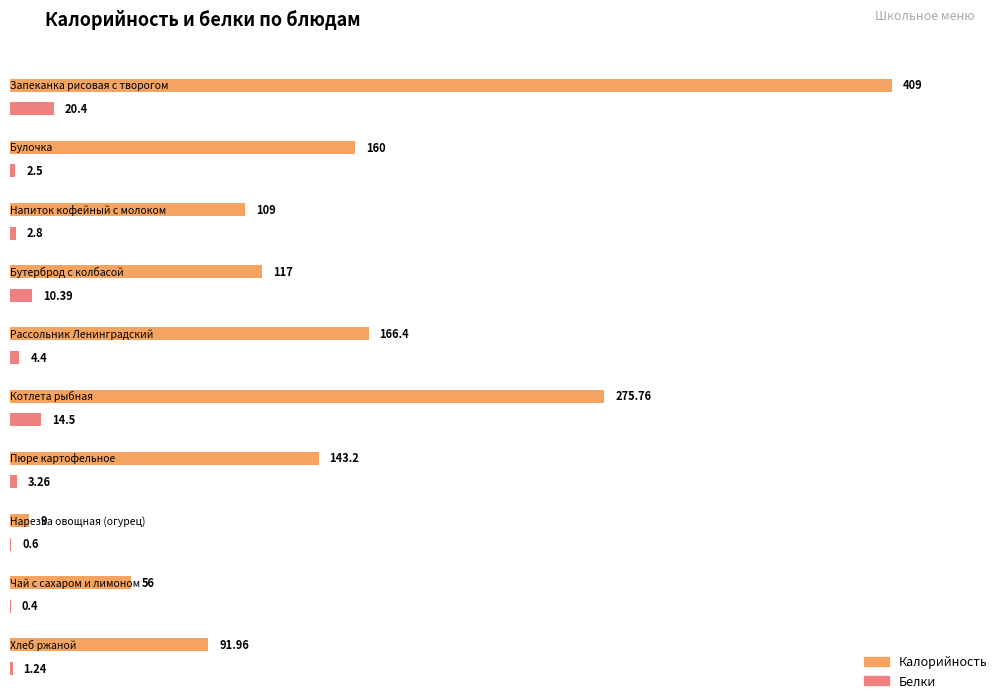

At which category does the chart reach its minimum across all series?

Чай с сахаром и лимоном